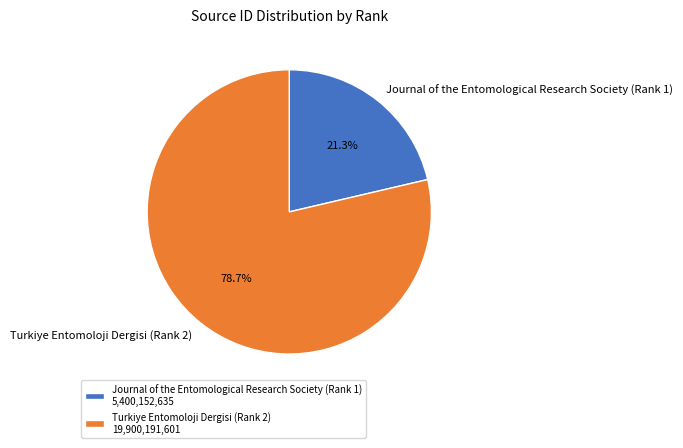

Which has a higher value, Turkiye Entomoloji Dergisi (Rank 2) or Journal of the Entomological Research Society (Rank 1)?

Turkiye Entomoloji Dergisi (Rank 2)